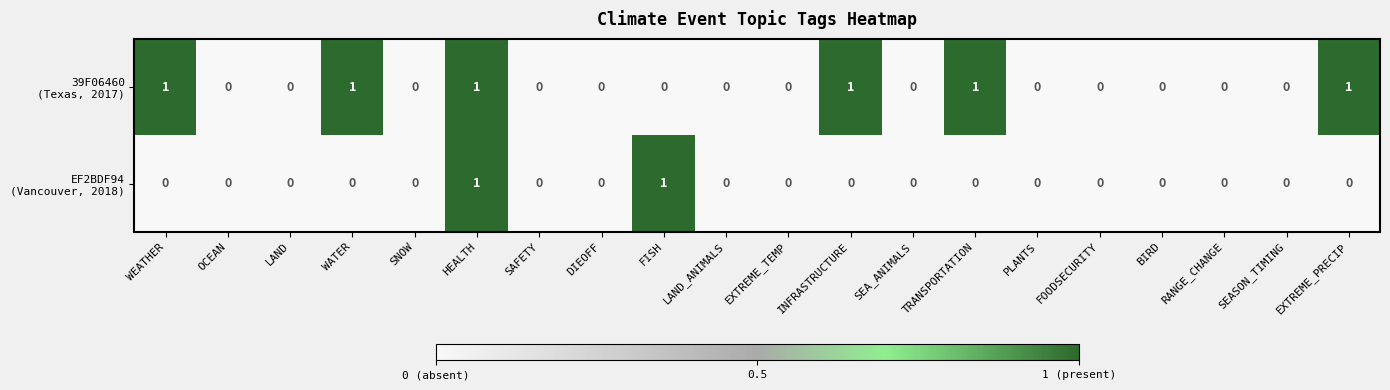

At which category is the sum across all series the highest?

HEALTH